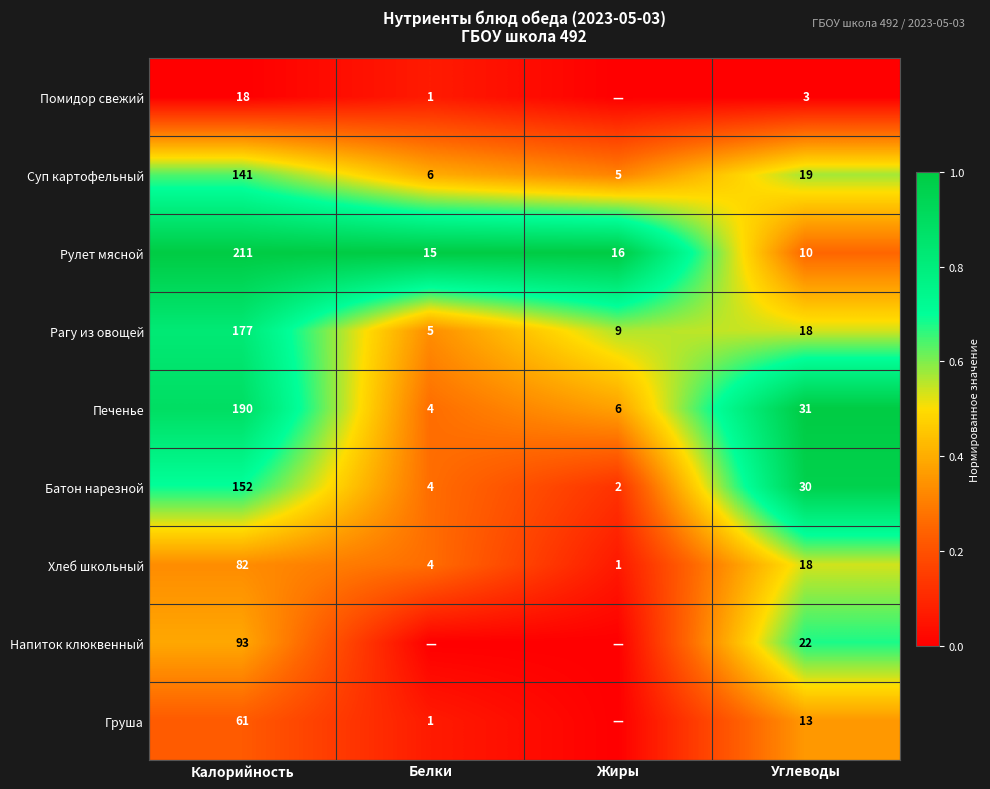

Which category has the lowest value in the Рагу из овощей series?

Белки